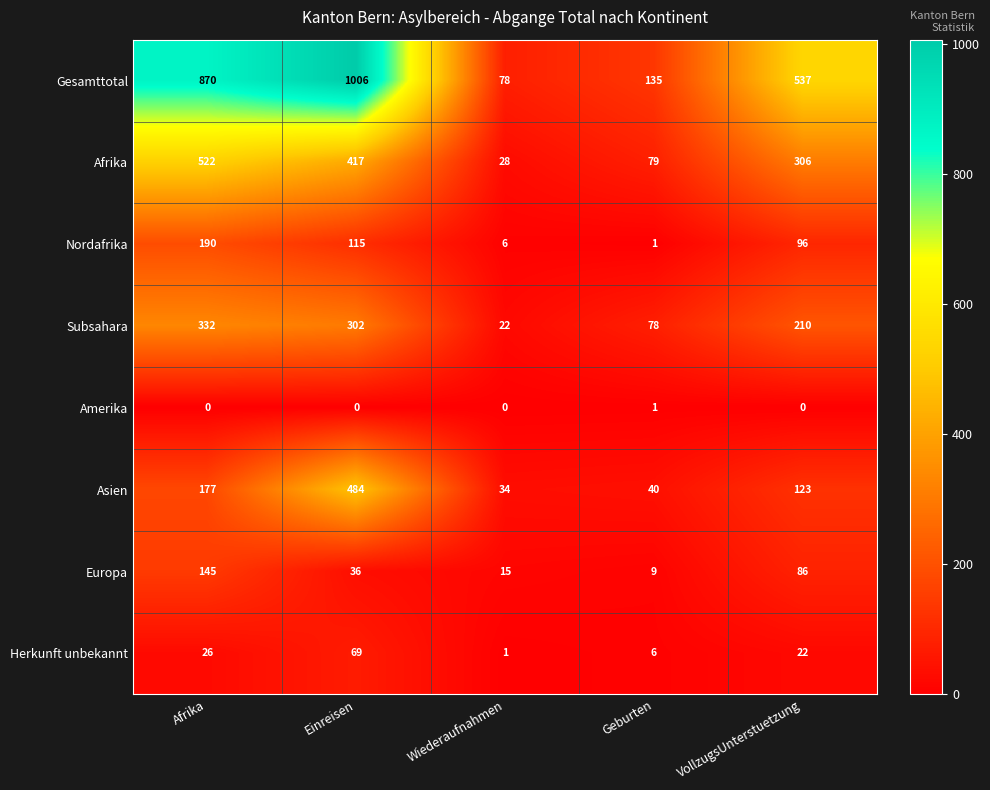

Which series has the largest total across all categories?

Gesamttotal